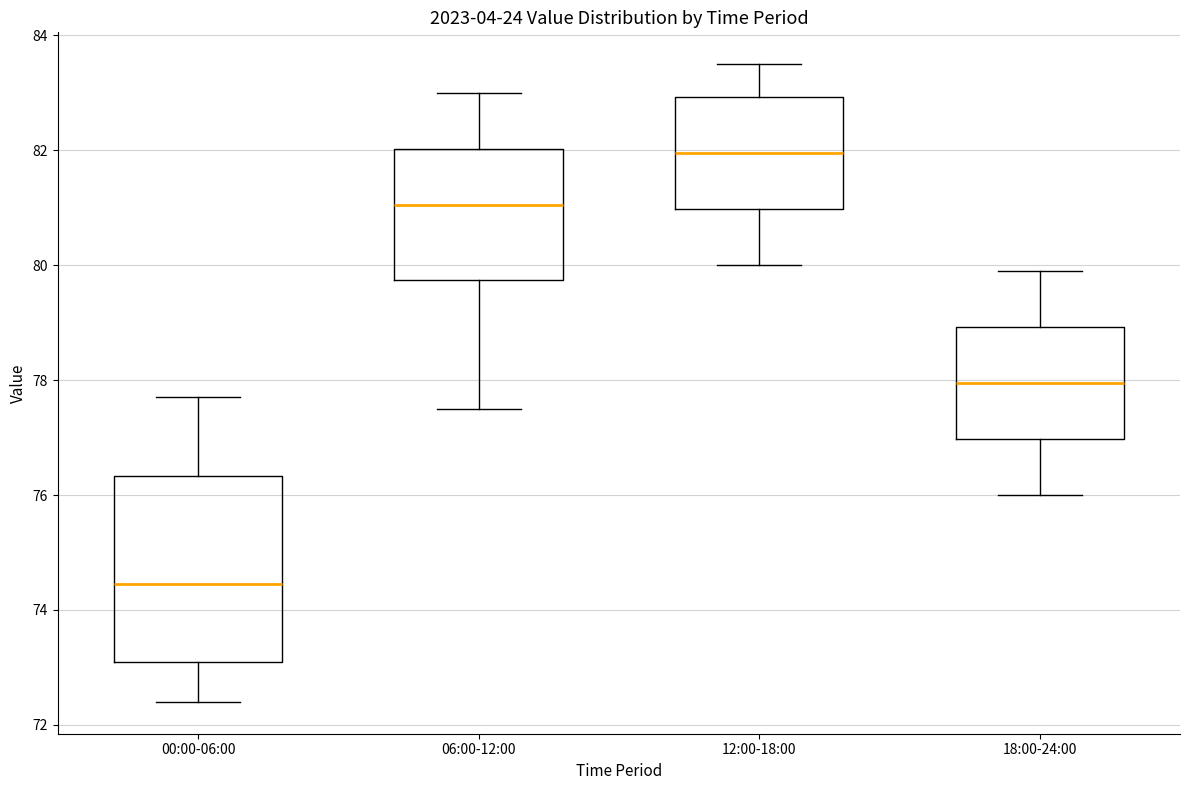

Where does the lower whisker of the box for 18:00-24:00 end on the y-axis? The values are not printed on the chart, so give them approximately, as read against the axis.

76.0